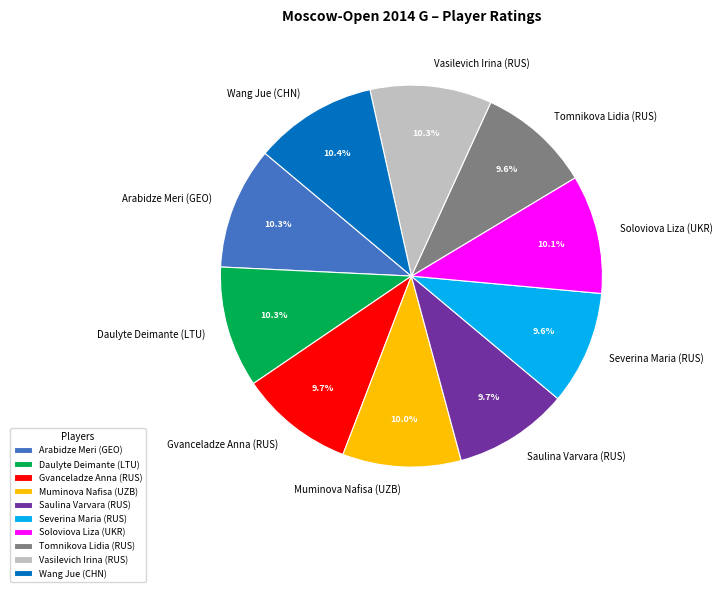

The Gvanceladze Anna (RUS) slice represents 1% of the pie. True or false?

False